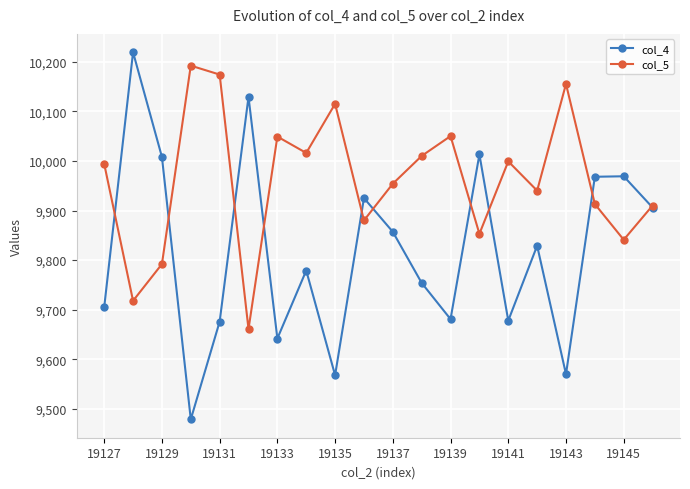

Which series has the widest spread of values?

col_4